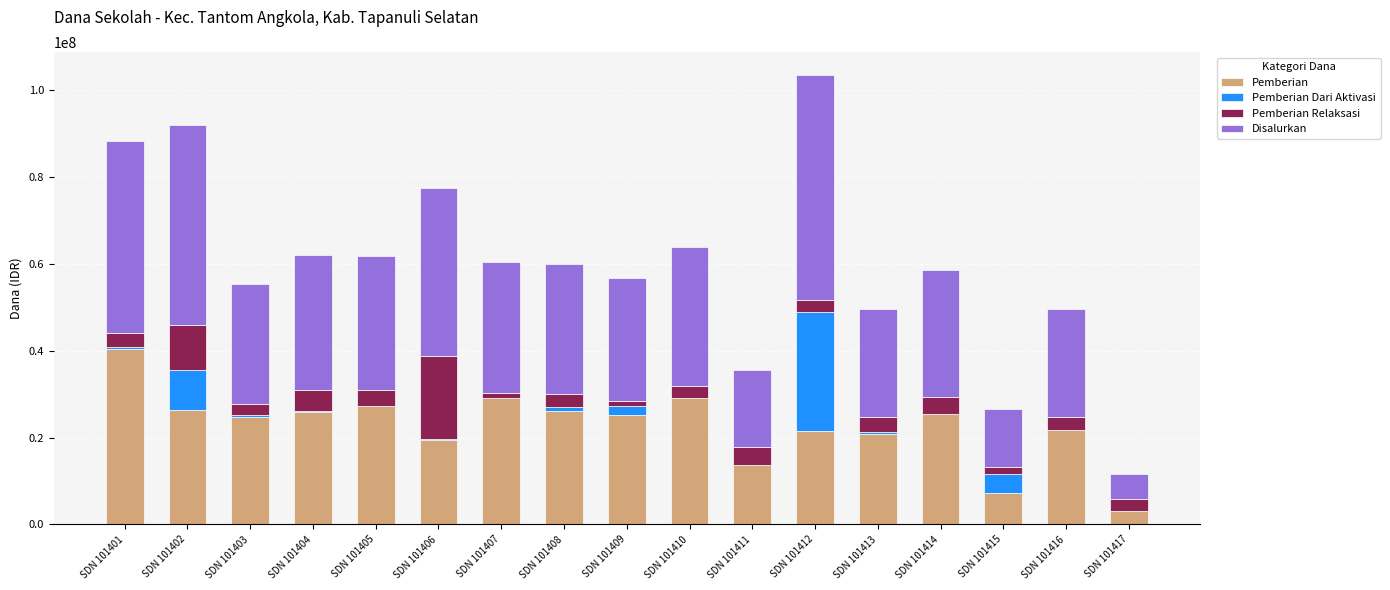

Are the bars grouped side by side (vs. stacked)?

No